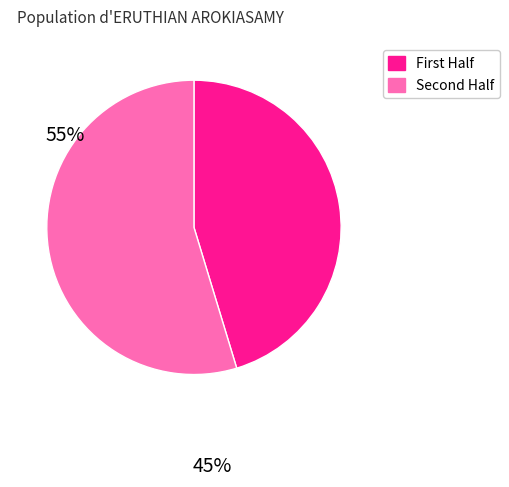

Is there any slice that represents more than half of the pie?

Yes